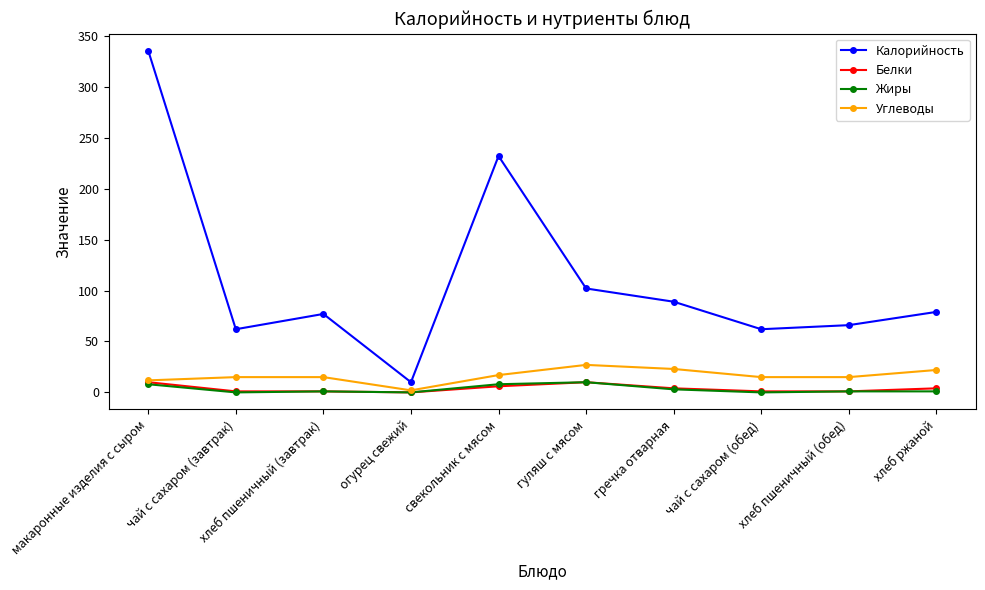

Which series has the largest range (max minus min)?

Калорийность